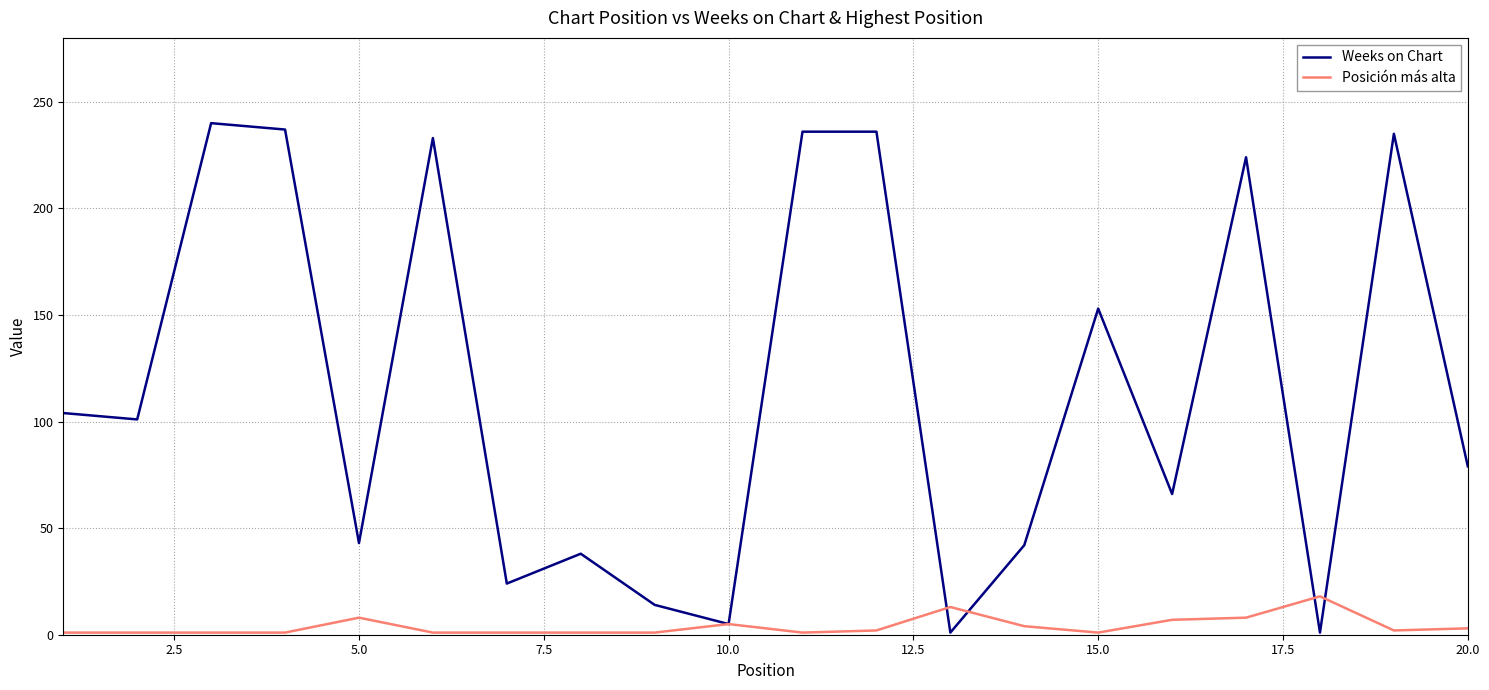

Count the number of categories in the chart.

20